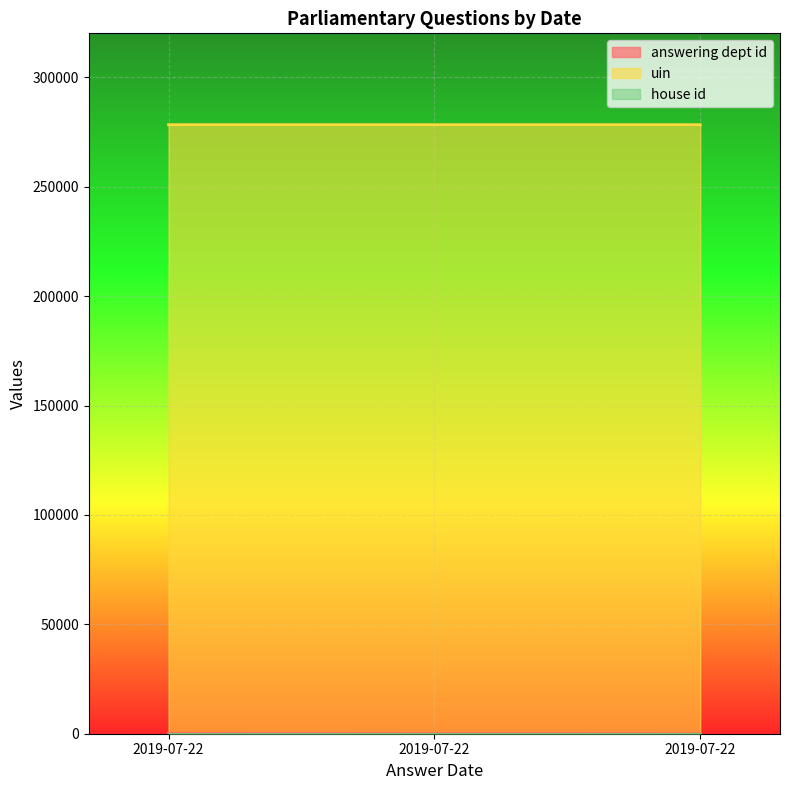

What is the spread (max minus min) of values at 2019-07-22?

278191